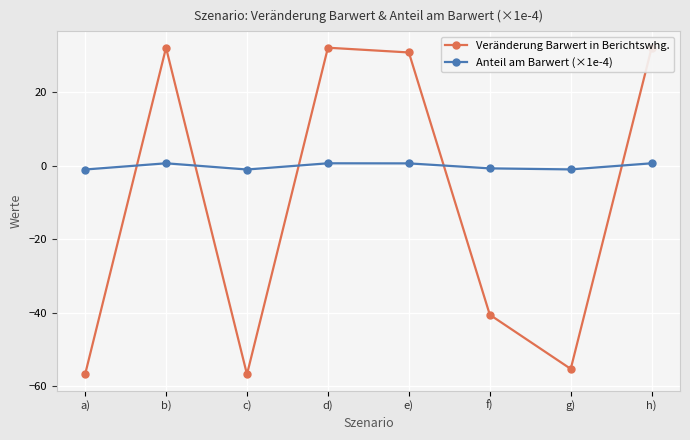

At c), list the series in order from smallest to largest.

Veränderung Barwert in Berichtswhg., Anteil am Barwert (×1e-4)